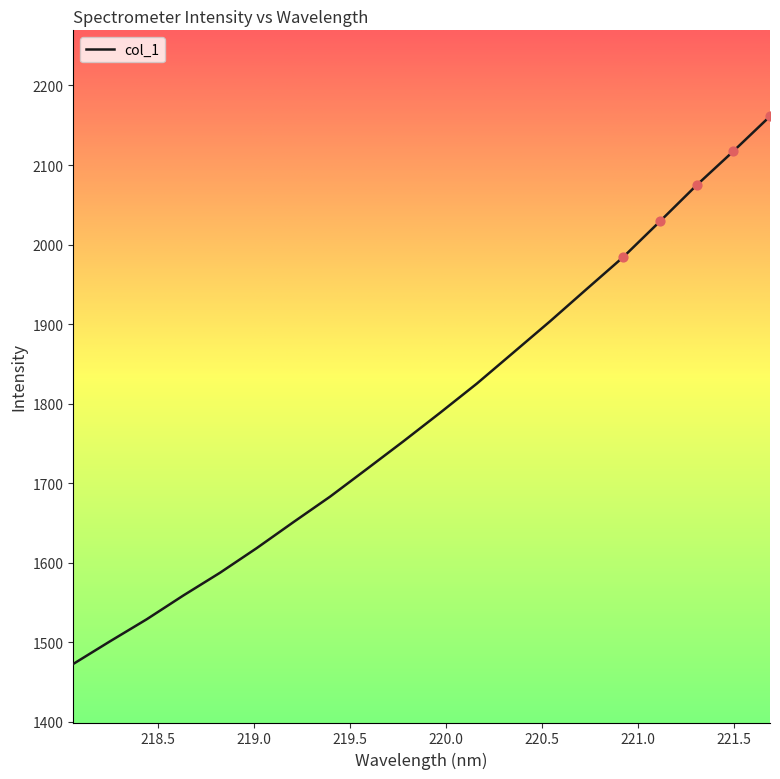

What is the difference between the maximum and minimum values?

688.6